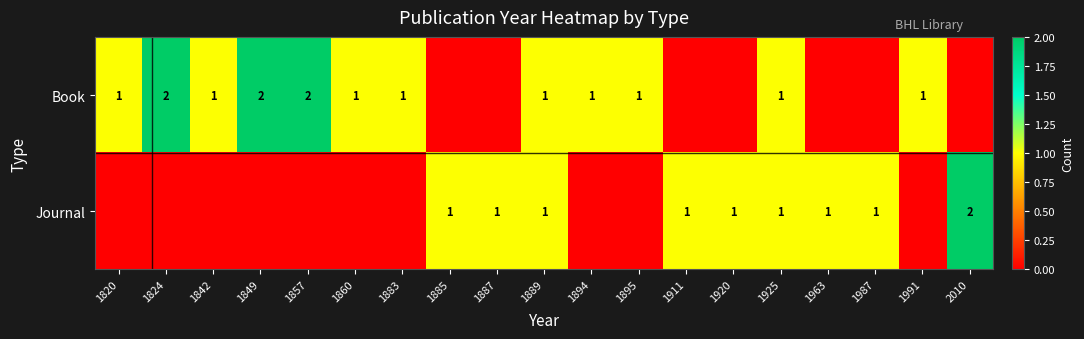

At which category does the chart reach its peak across all series?

1824